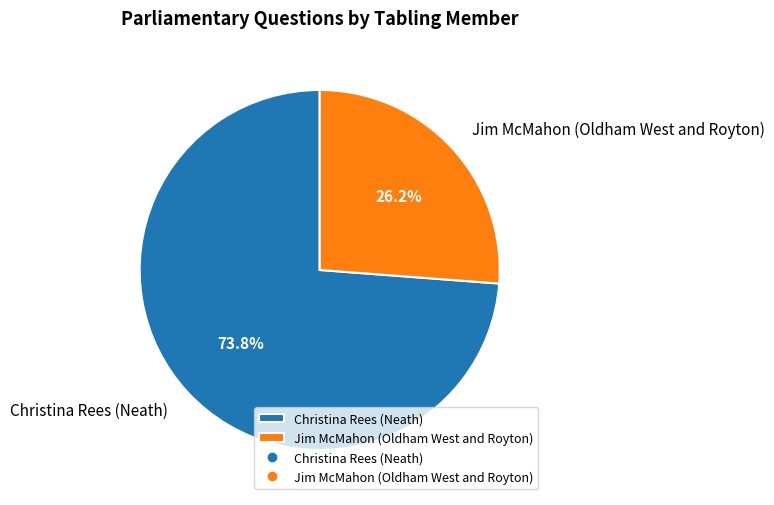

Do Christina Rees (Neath) and Jim McMahon (Oldham West and Royton) together represent more than half of the pie?

Yes